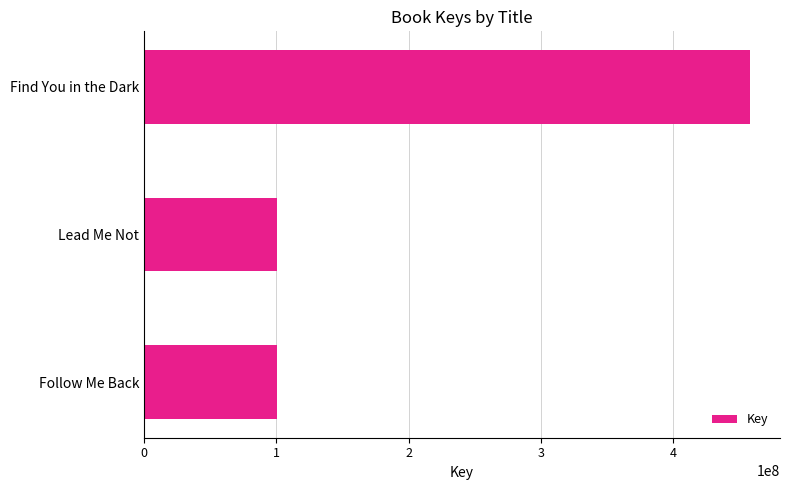

Where is the data nearest to the value 279002177?

Follow Me Back